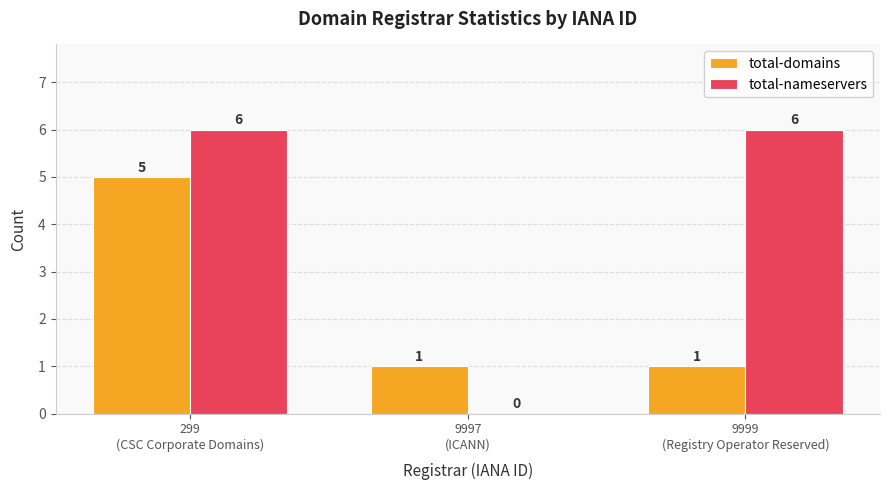

How many values in the total-domains series exceed 1?

1